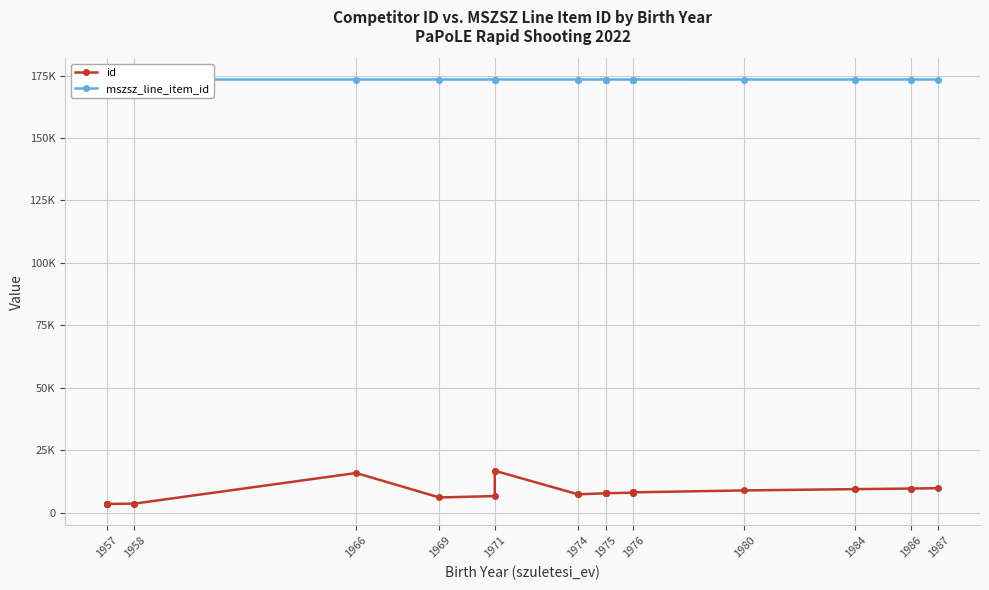

True or false: mszsz_line_item_id and id cross at least once.

False